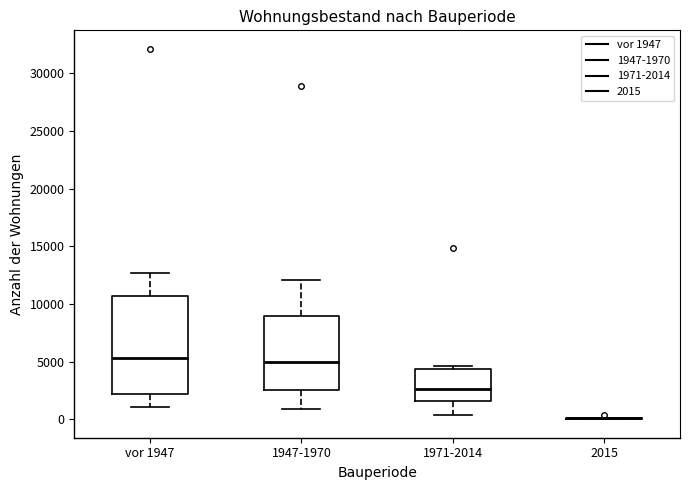

Reading left to right, read every box against the y-axis: the position of its median line, the range the box covers, and the ends of its whiskers. The values are not printed on the chart, so give them approximately, as read against the axis.

vor 1947: median 5500, box 2000 to 10500, whiskers 1000 to 12500
1947-1970: median 5000, box 2500 to 9000, whiskers 1000 to 12000
1971-2014: median 2500, box 1500 to 4500, whiskers 500 to 4500 (just above the box's upper edge)
2015: box collapsed to a line at 0, whiskers 0 to 0